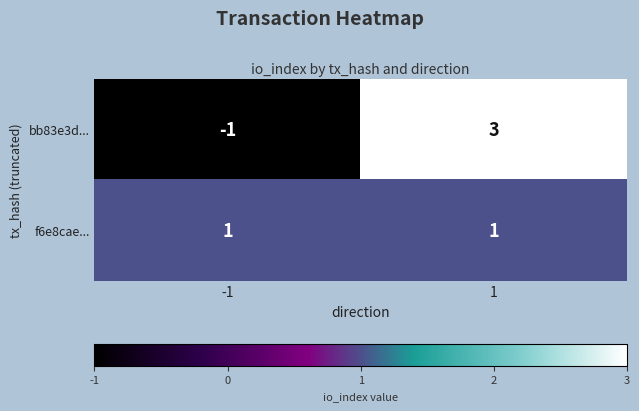

True or false: f6e8cae... has a value of 1 at -1.

True